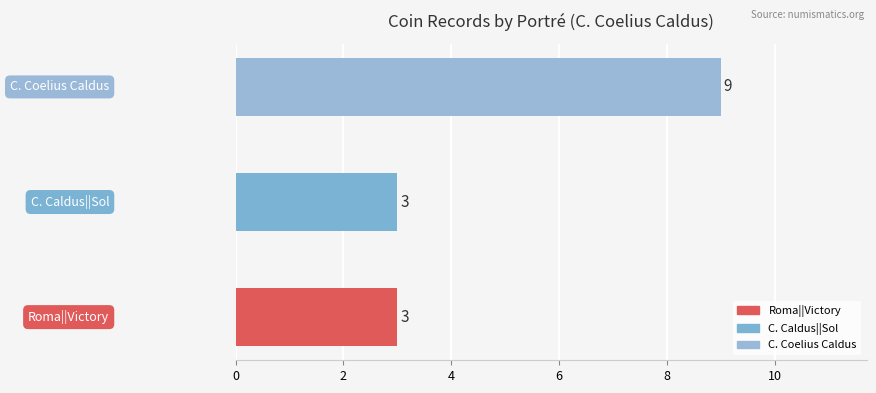

What is the greatest value displayed?

9